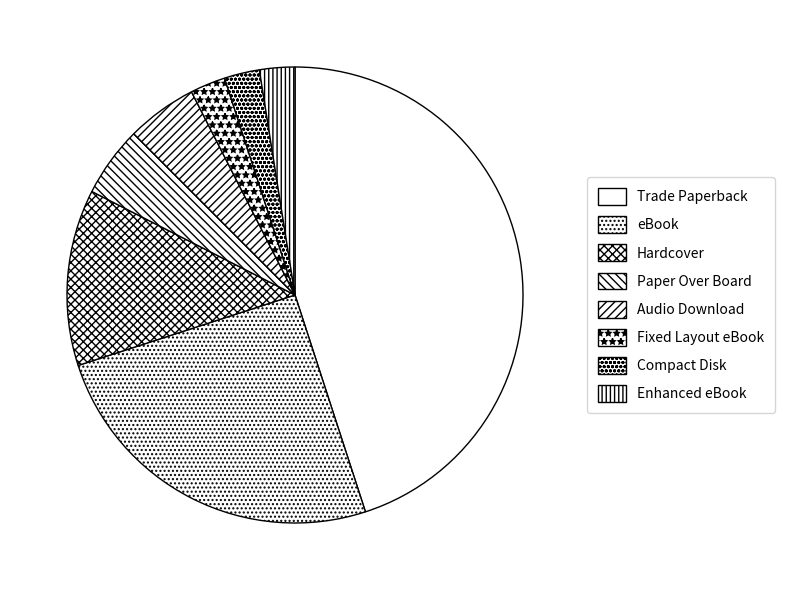

How many segments does this pie chart have?

8